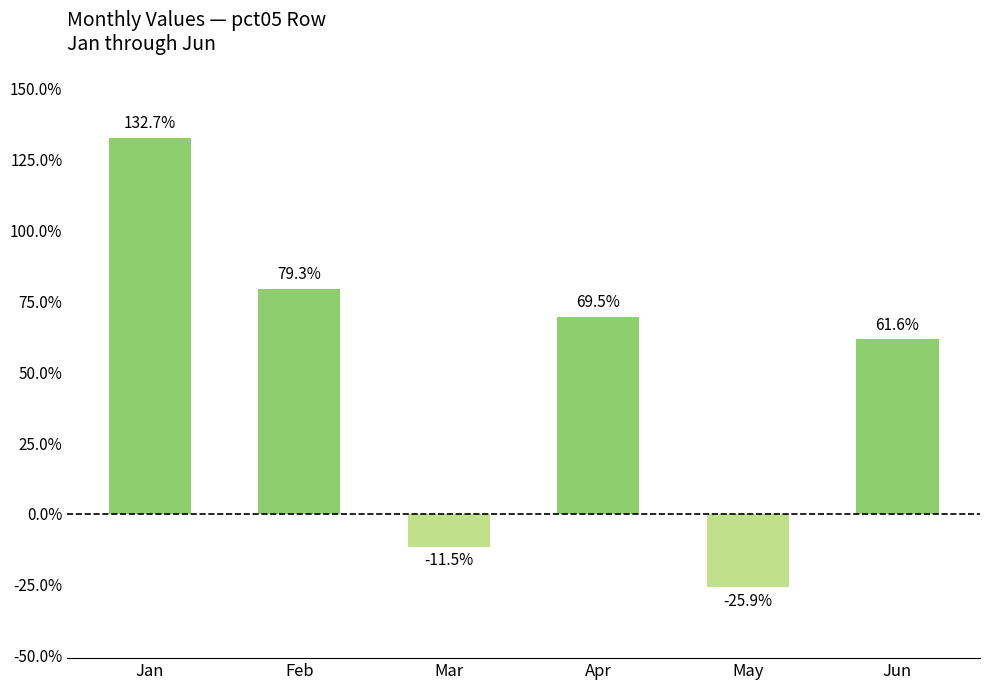

Rank the categories by value from highest to lowest.

Jan, Feb, Apr, Jun, Mar, May